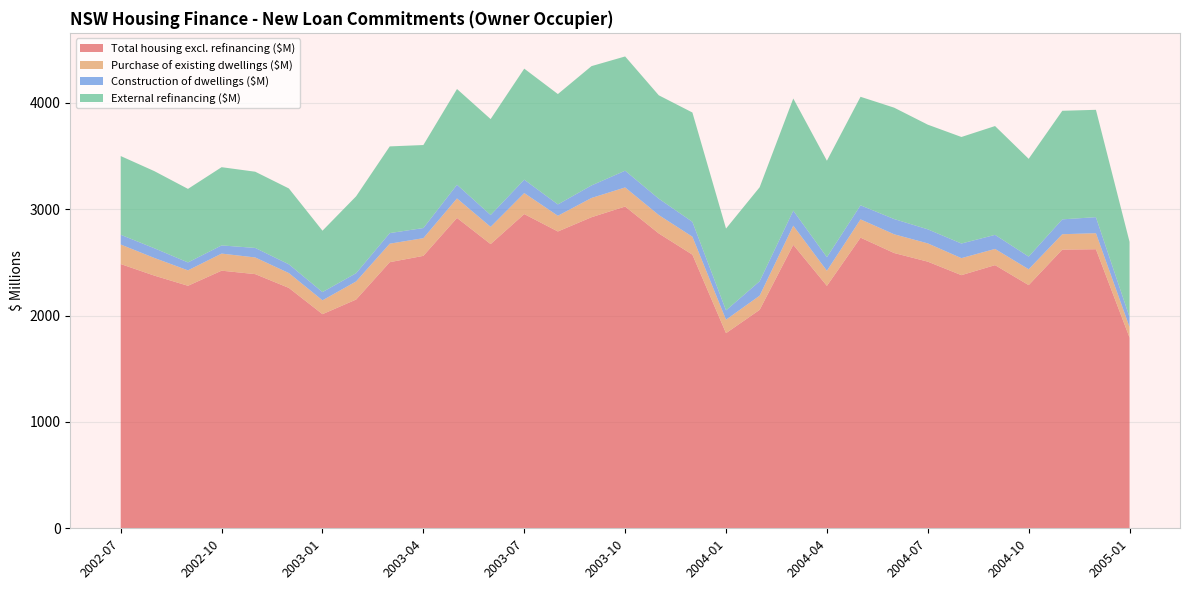

Reading left to right, list all the values displayed in this chart.

Total housing excl. refinancing ($M): 2484.6	2375.8	2280.2	2422.2	2389.9	2260.3	2013.4	2150.9	2502.2	2561.6	2918.3	2672.3	2954.4	2790.9	2924.9	3025.4	2772.4	2572.9	1834.8	2054.0	2665.5	2279.6	2732.9	2588.2	2507.1	2380.2	2474.4	2286.5	2620.6	2623.9	1792.8
Purchase of existing dwellings ($M): 183.7	166.2	145.2	160.8	156.7	139.5	130.2	170.2	174.0	166.5	183.2	162.2	197.7	147.7	181.1	179.6	173.3	168.8	126.6	133.3	179.8	141.8	171.8	176.3	171.9	159.9	152.5	149.3	144.5	150.9	99.6
Construction of dwellings ($M): 91.6	91.1	74.4	76.8	89.5	82.4	77.5	77.5	99.4	95.1	128.8	111.2	126.0	106.7	117.8	157.3	153.5	140.0	87.8	135.5	141.6	127.9	132.4	143.2	132.1	137.6	132.1	118.9	139.8	150.6	93.1
External refinancing ($M): 740.3	725.2	691.6	735.6	716.7	713.3	577.1	723.1	815.3	780.5	900.2	902.0	1043.9	1037.7	1121.8	1074.4	972.3	1027.9	769.0	884.1	1054.4	906.6	1020.2	1047.3	984.1	1001.7	1023.2	919.4	1020.9	1009.5	707.7